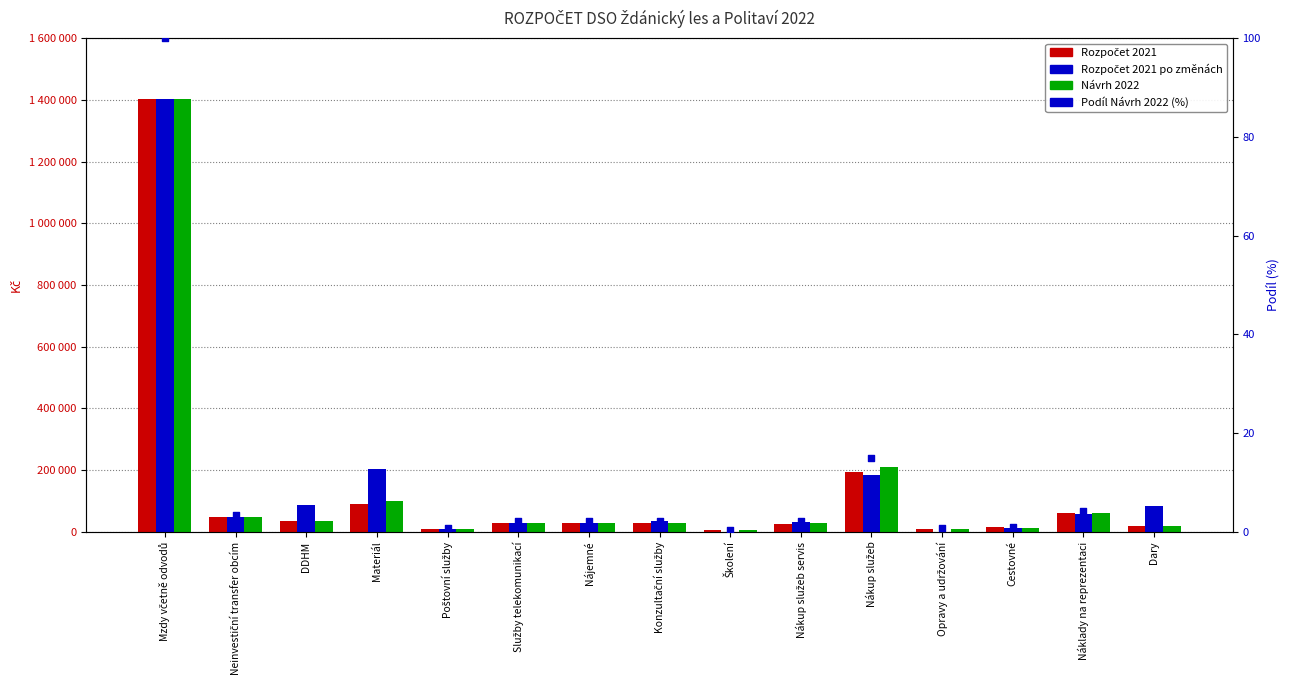

Which series contains the highest Y value?

Návrh 2022